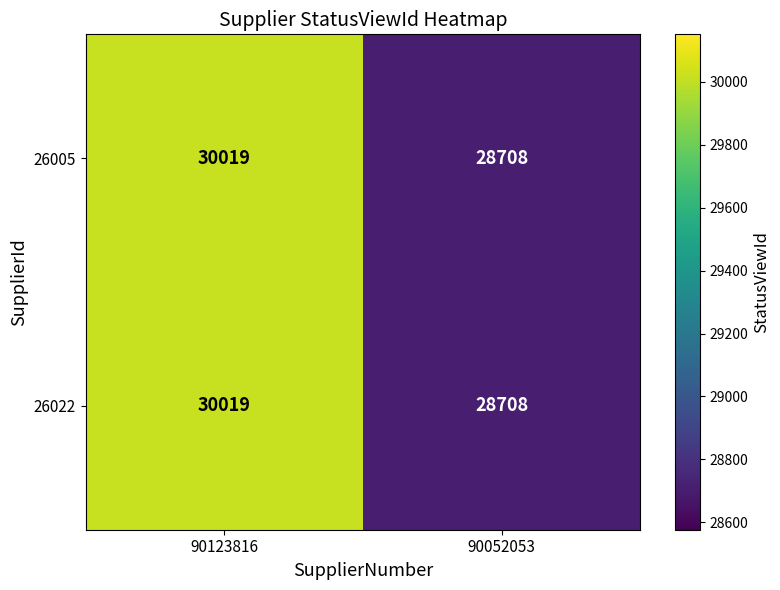

Which category has the lowest value in the 26022 series?

90052053